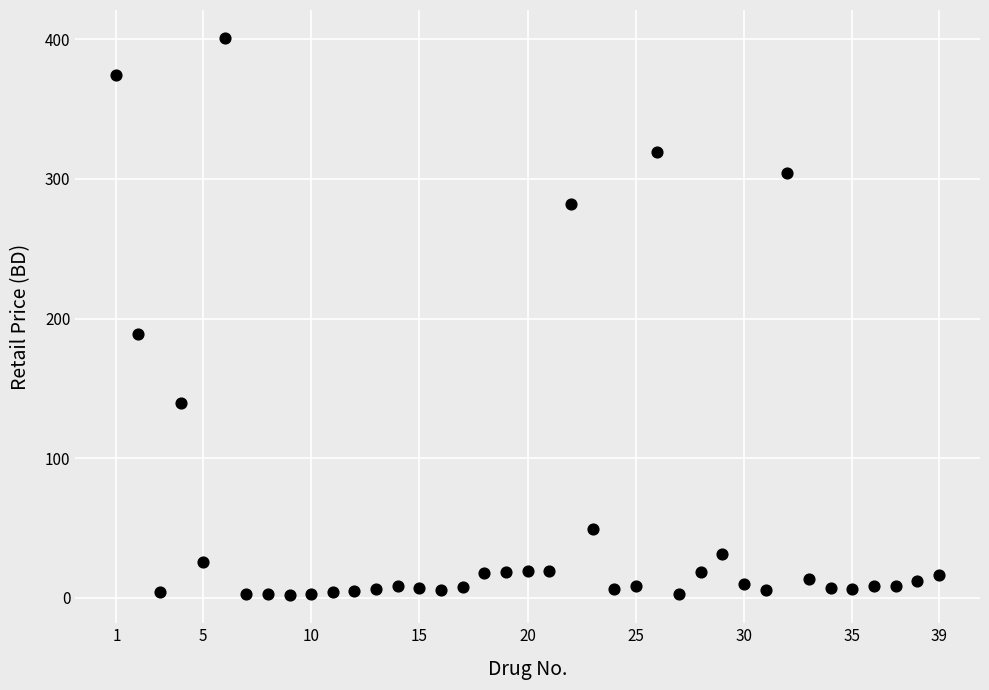

What Y value in the scatter plot is closest to 201?

189.3